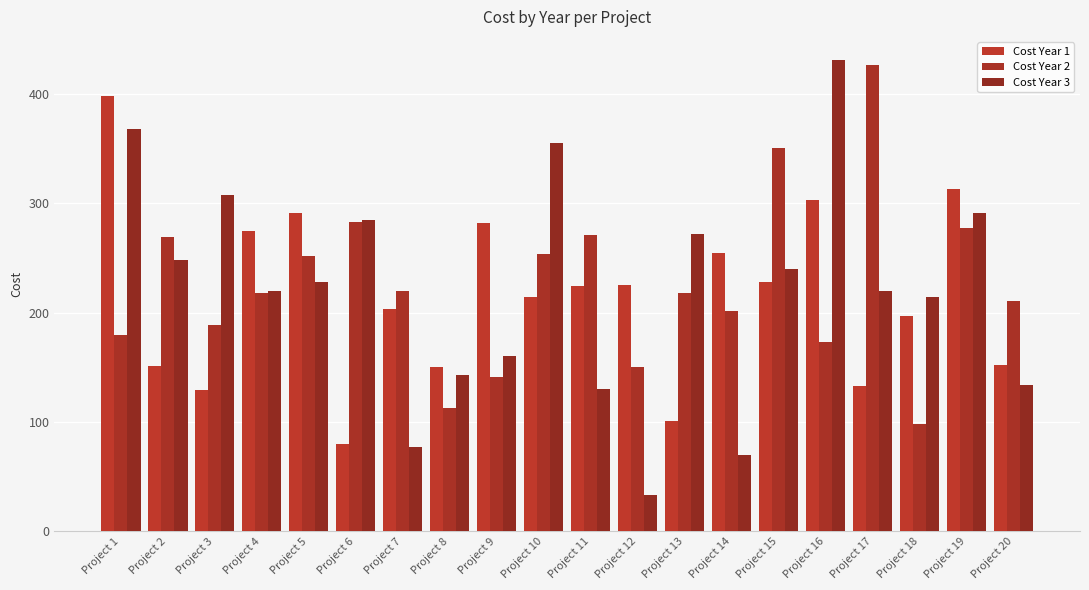

What is the sum of the Cost Year 2 values at Project 12 and Project 8?

263